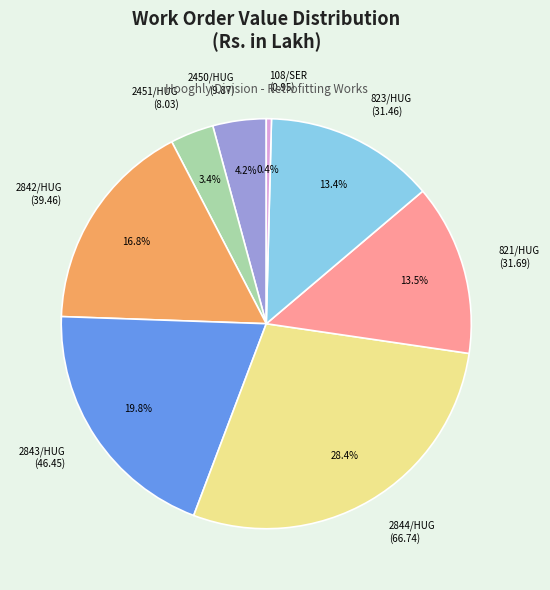

Approximately how many times larger is the value at 2843/HUG (46.45) compared to 2842/HUG (39.46)?

1.2